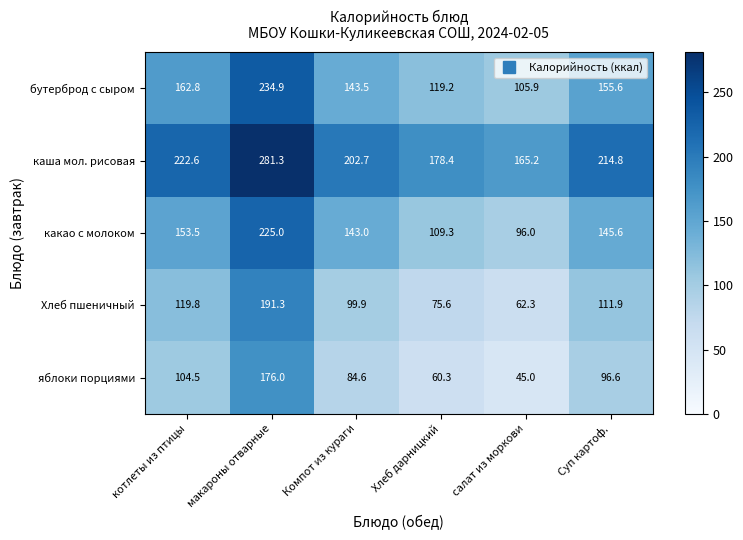

At how many categories does at least one series exceed 93?

6